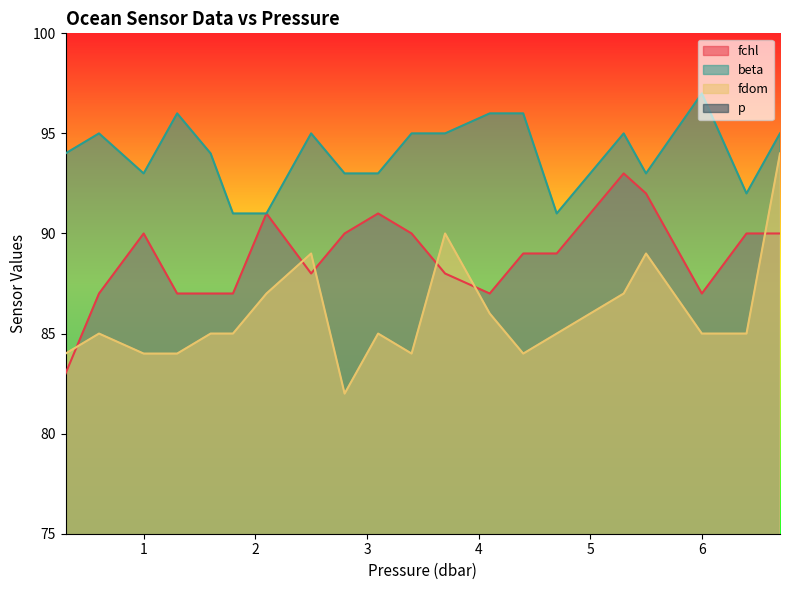

Rank the series by their maximum value, from highest to lowest.

beta, fdom, fchl, p